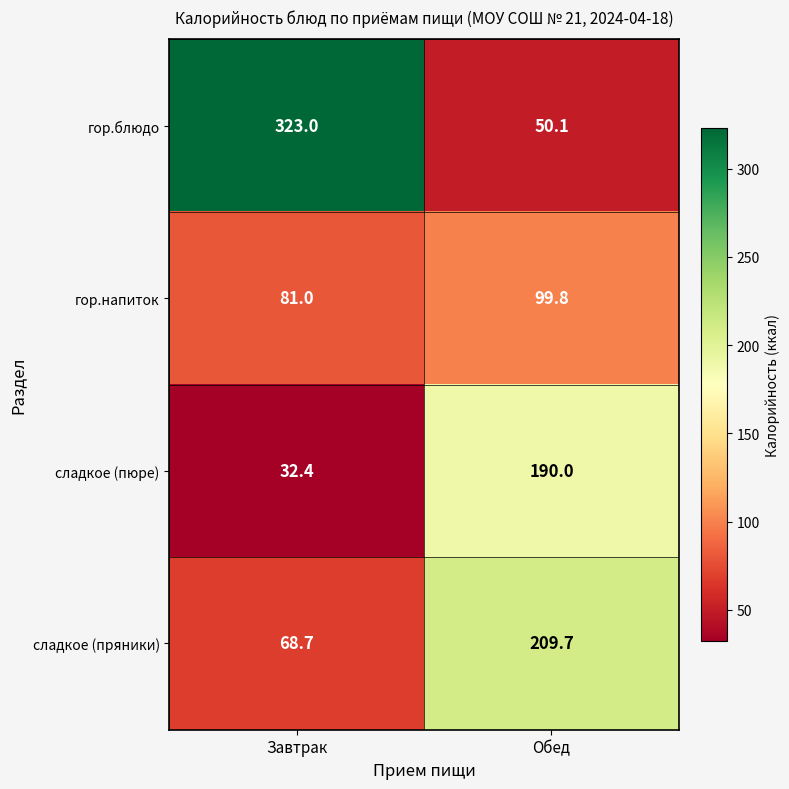

The сладкое (пряники) series shows 29.9 at Завтрак. True or false?

False